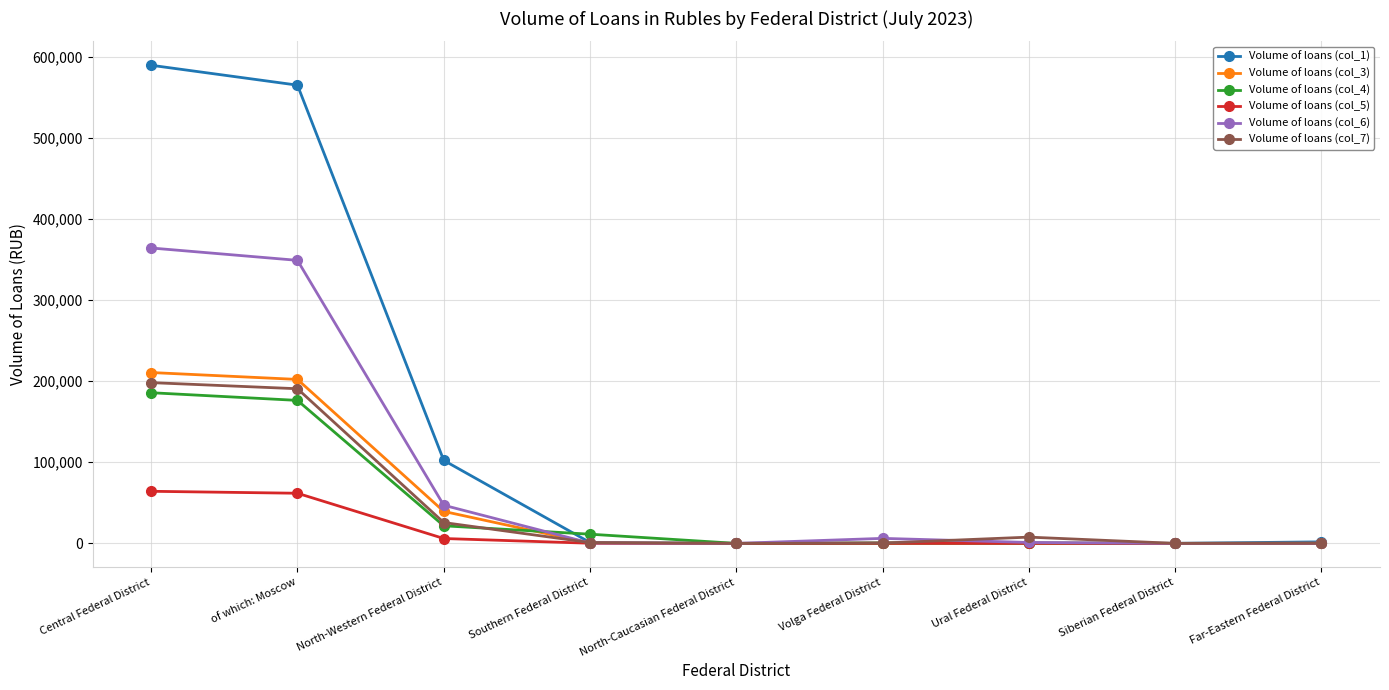

Which series has the largest total across all categories?

Volume of loans (col_1)